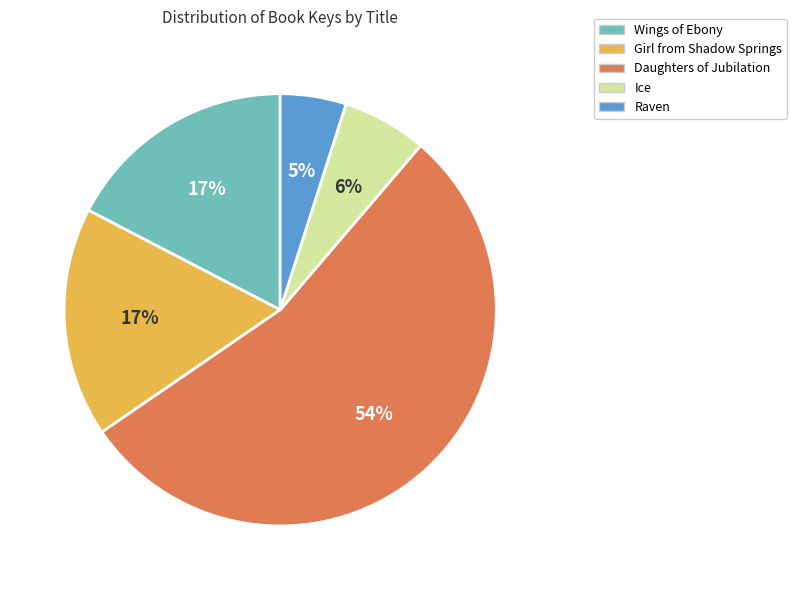

To the nearest percent, what is the difference between the largest and smallest slice percentages?

49%